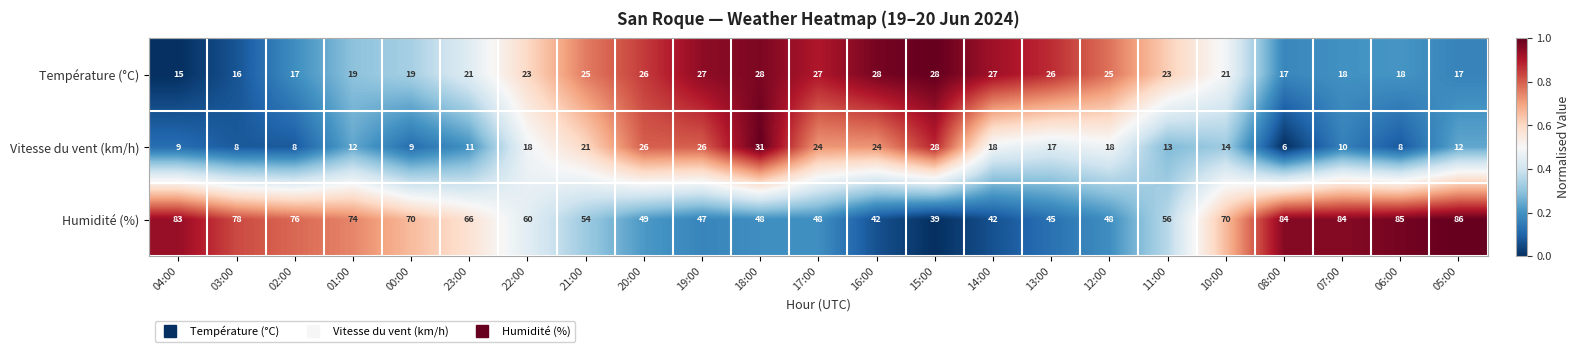

What is the spread (max minus min) of values at 23:00?

55